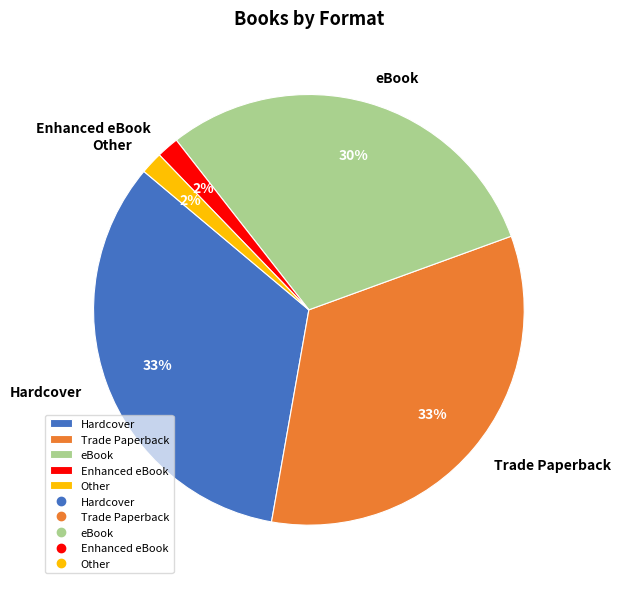

Is there a majority slice in this chart?

No